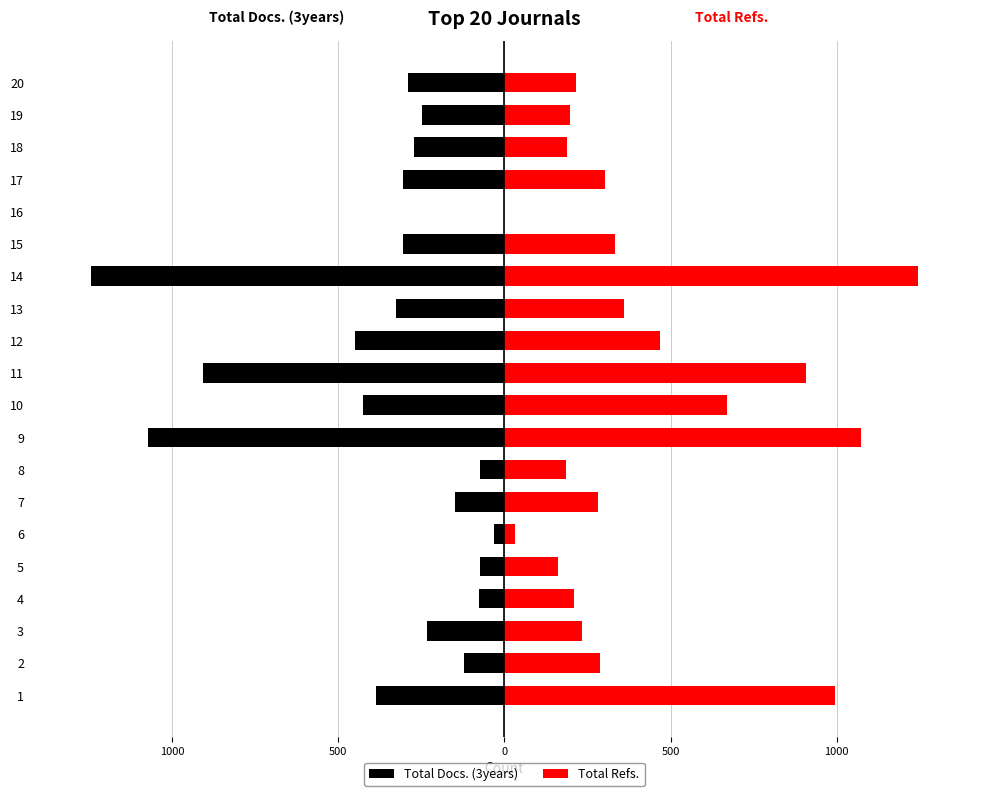

True or false: Total Docs. (3years) has a value of -169 at 20.

False